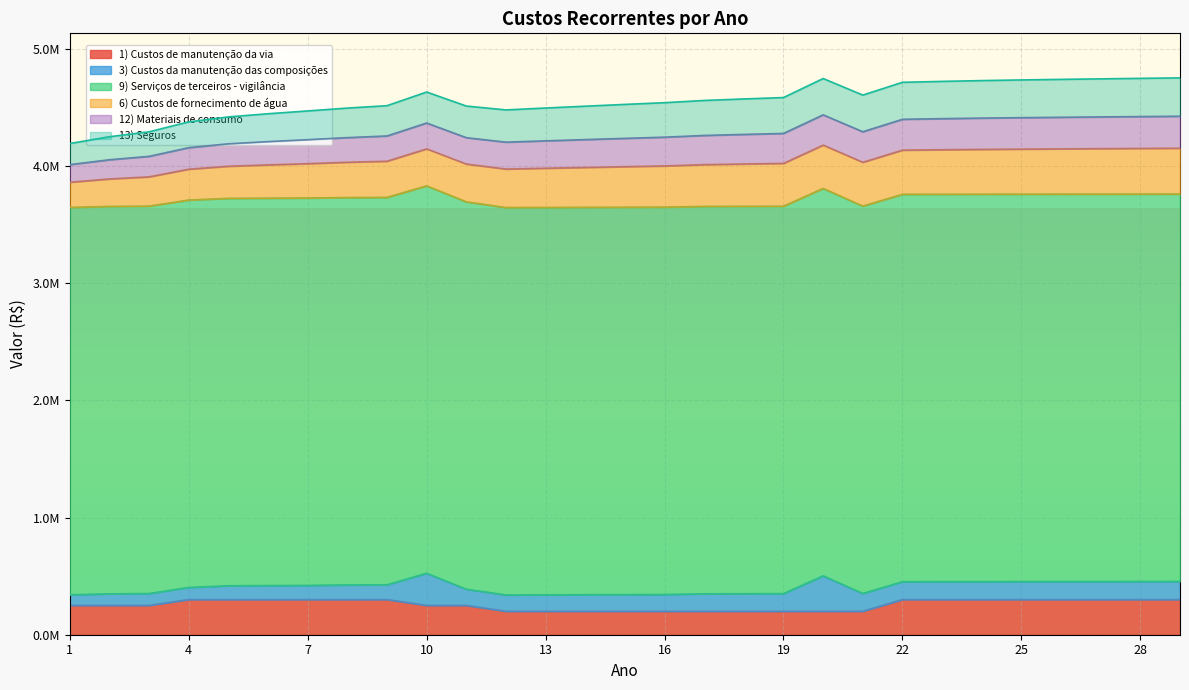

The value of 3) Custos da manutenção das composições at 3 is 101395.9. True or false?

True